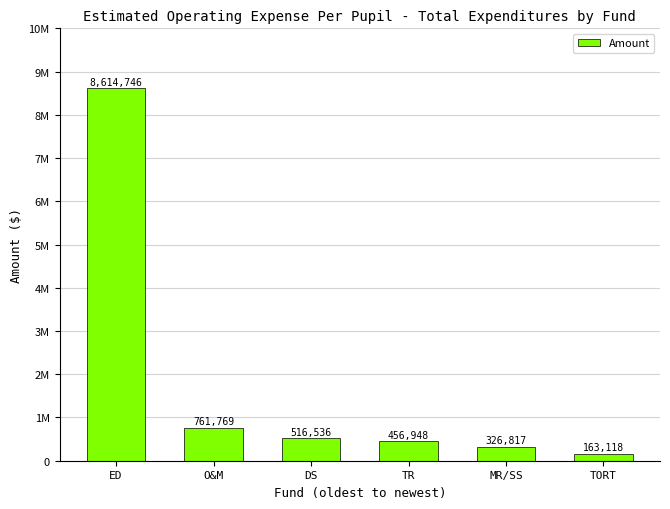

Reading left to right, transcribe all the data shown in this chart.

8614746	761769	516536	456948	326817	163118